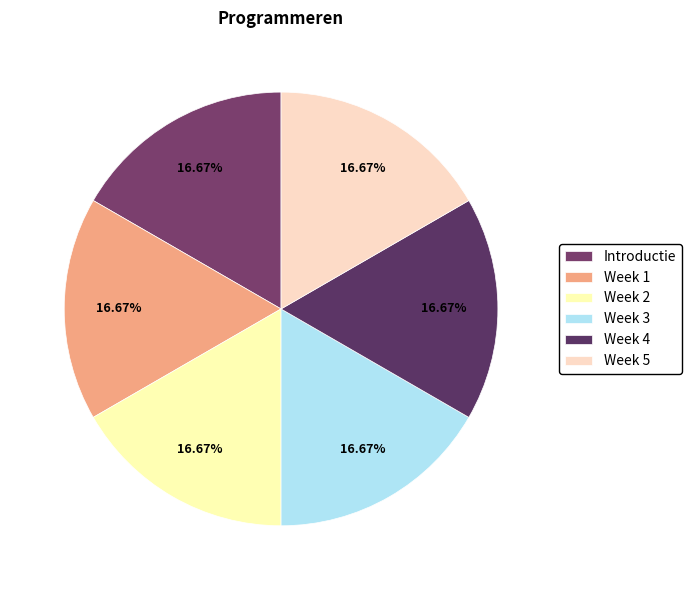

To the nearest percent, what is the combined percentage of Week 3 and Week 4?

33%